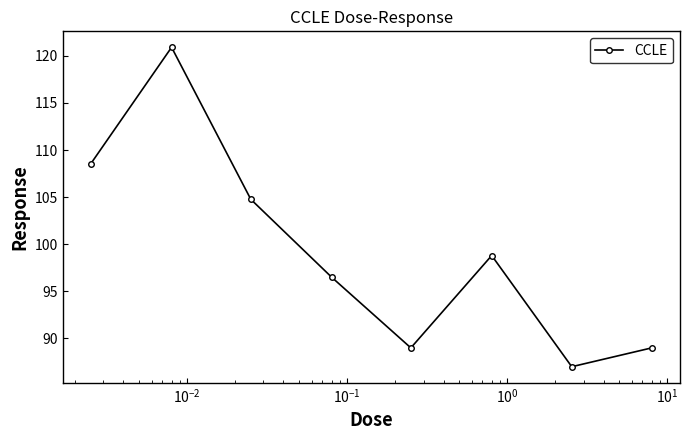

Reading left to right, transcribe all the data shown in this chart.

108.5	120.9	104.8	96.5	89.0	98.8	87.0	89.0